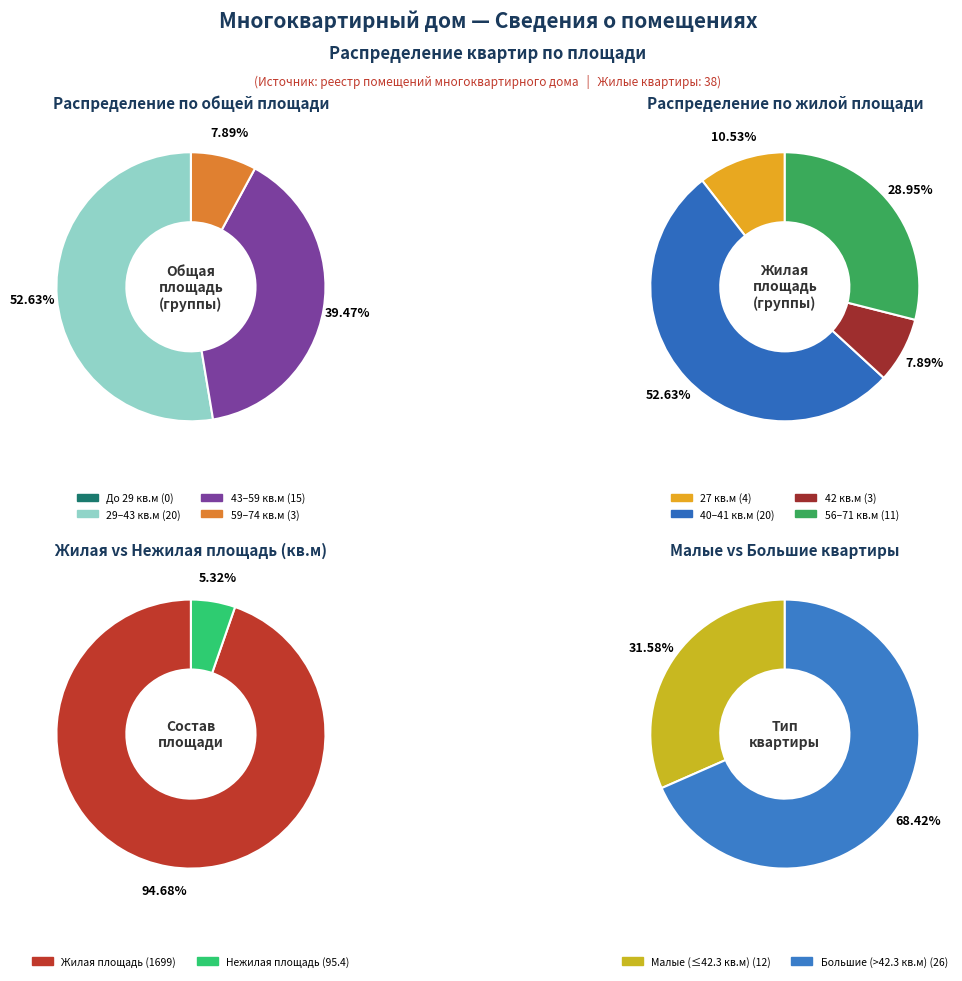

Which series changed the most between 18 and 20?

Общая площадь